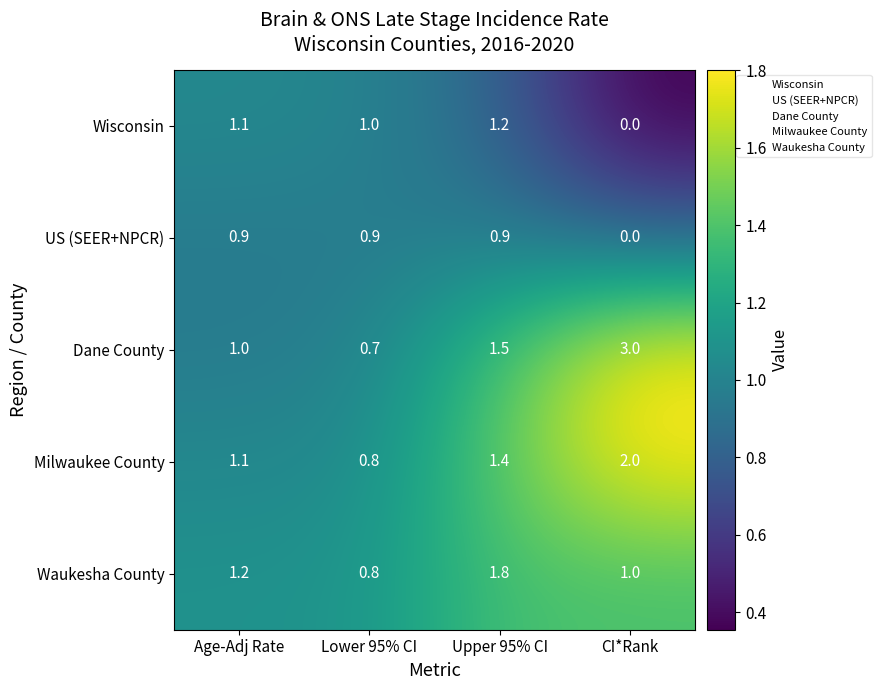

At which category is the sum across all series the highest?

Upper 95% CI